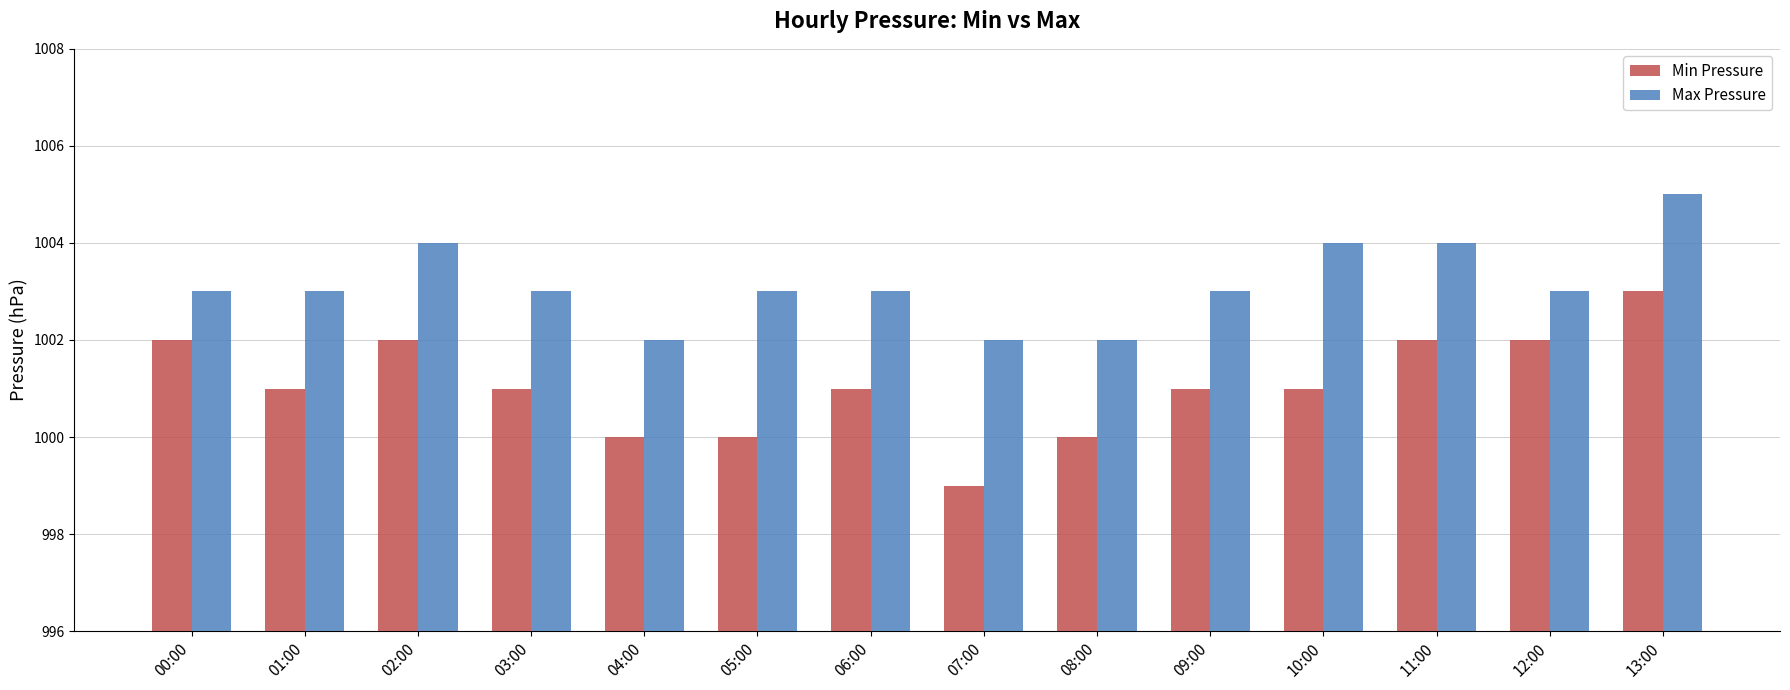

What is the sum of all Min Pressure values?

14015